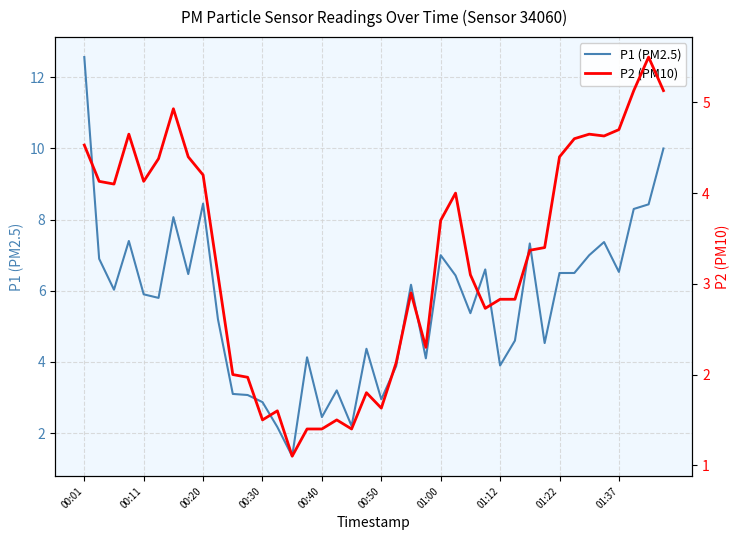

What is the sum of the P2 (PM10) values at 14 and 39?

6.2